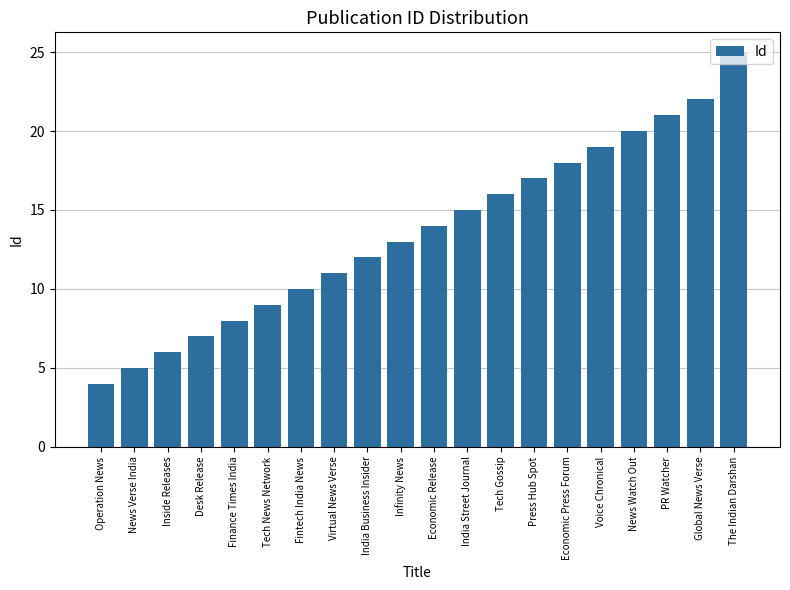

Is it true that the value at Finance Times India is 8?

True